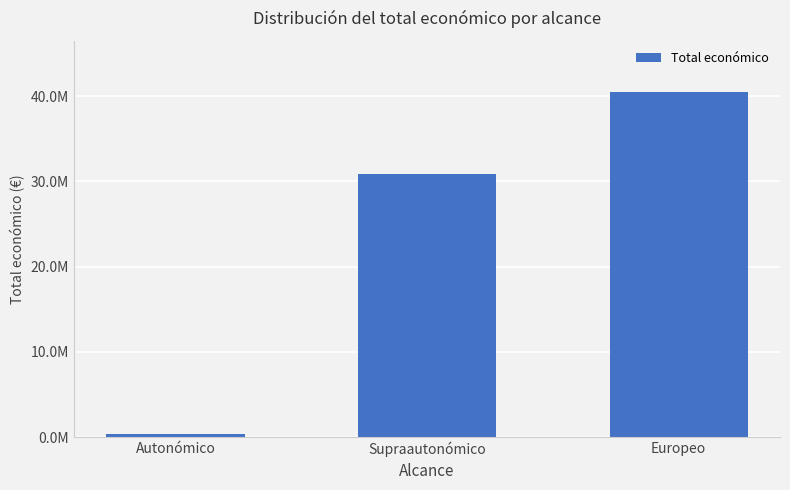

What is the label of the 1st bar from the left?

Autonómico